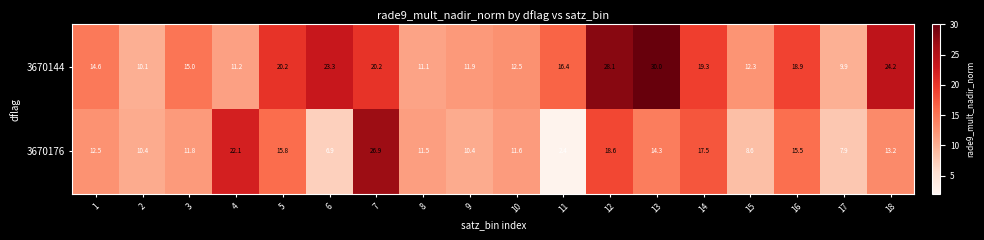

List the series in order of their peak value, highest first.

3670144, 3670176